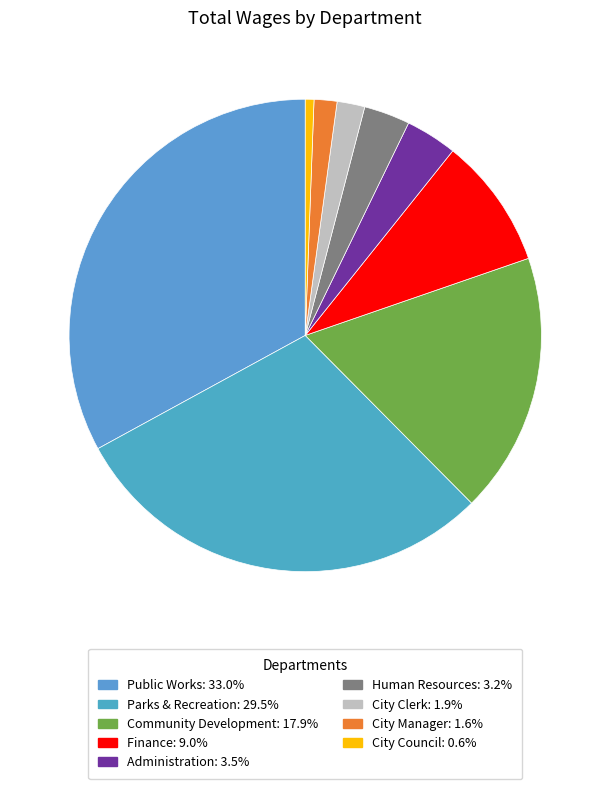

To the nearest percent, what is the combined percentage of Finance and Community Development?

27%